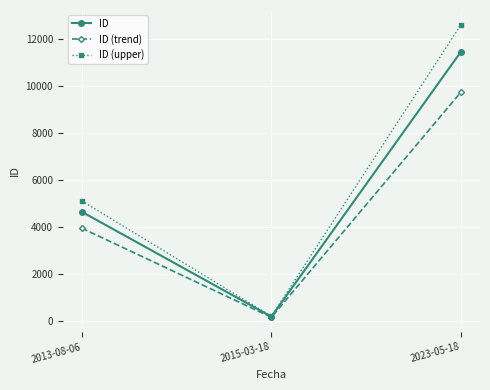

What is the difference between the second highest and minimum values in the ID (trend) series?

3794.4